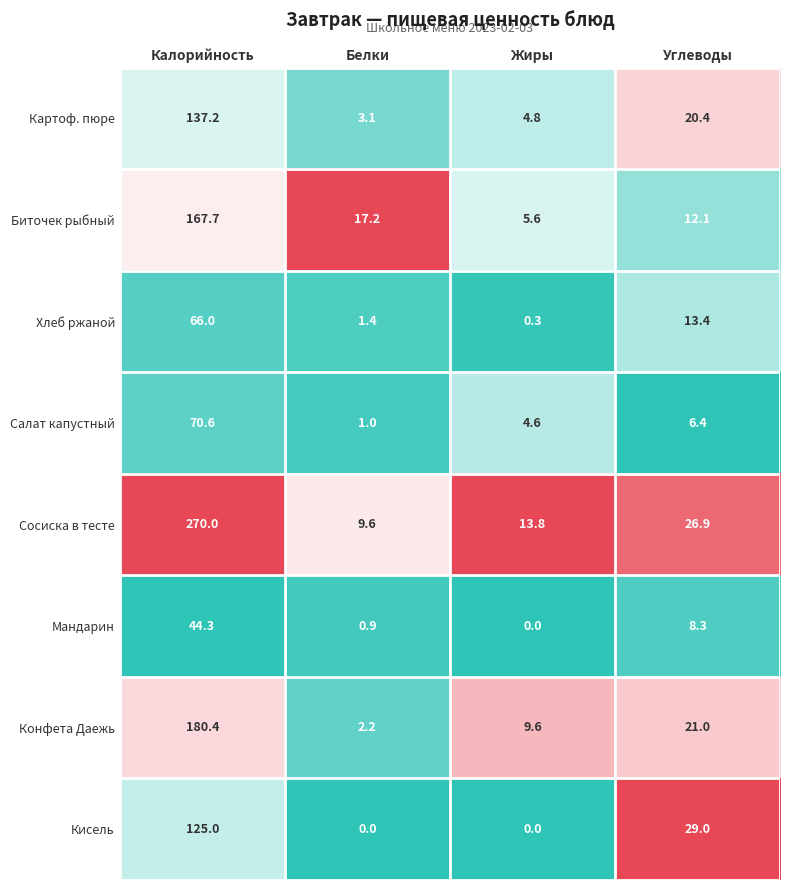

The Салат капустный series shows 0.6 at Белки. True or false?

False